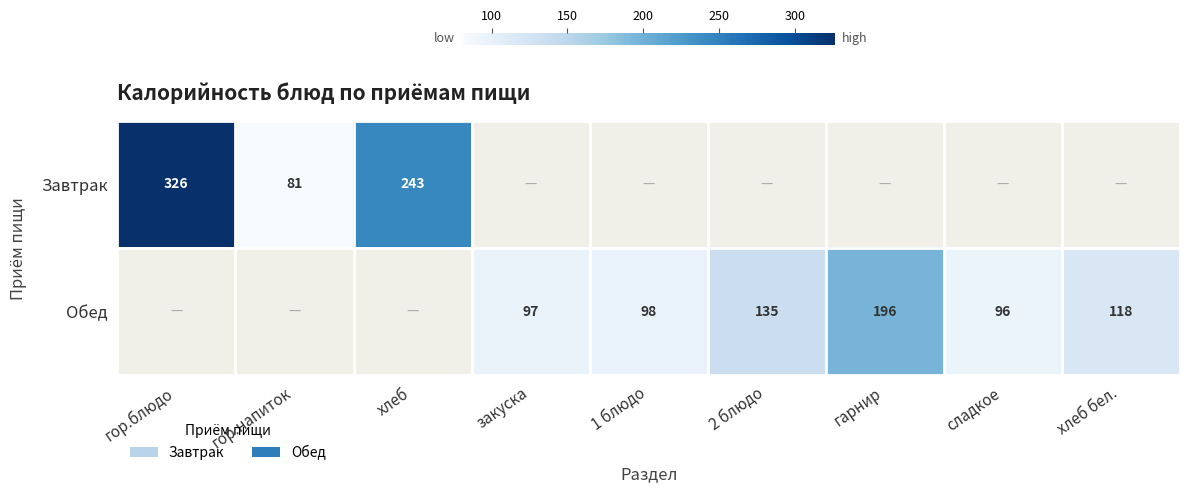

What is the sum of the Обед values at сладкое and закуска?

193